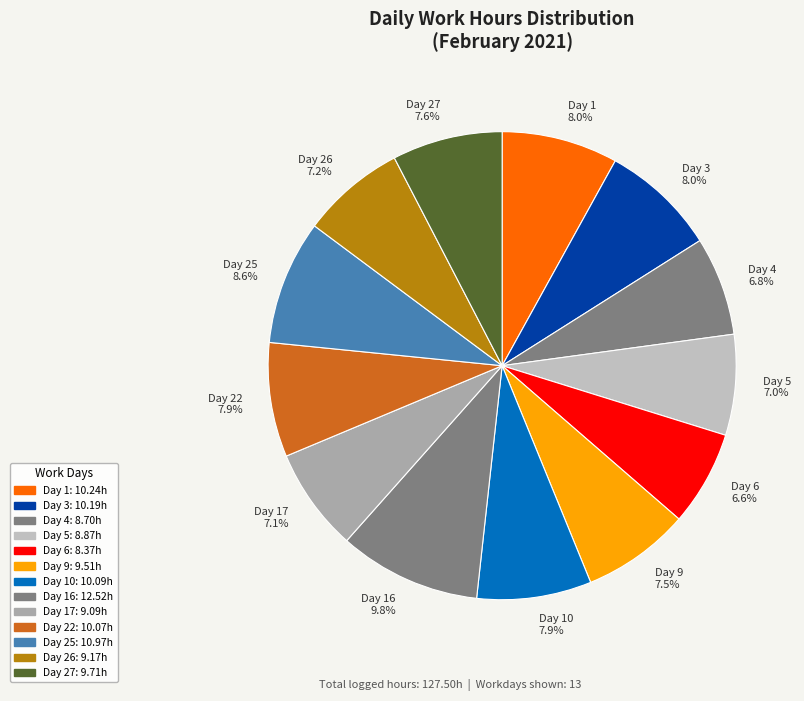

Which category has the biggest portion of the pie?

Day 16